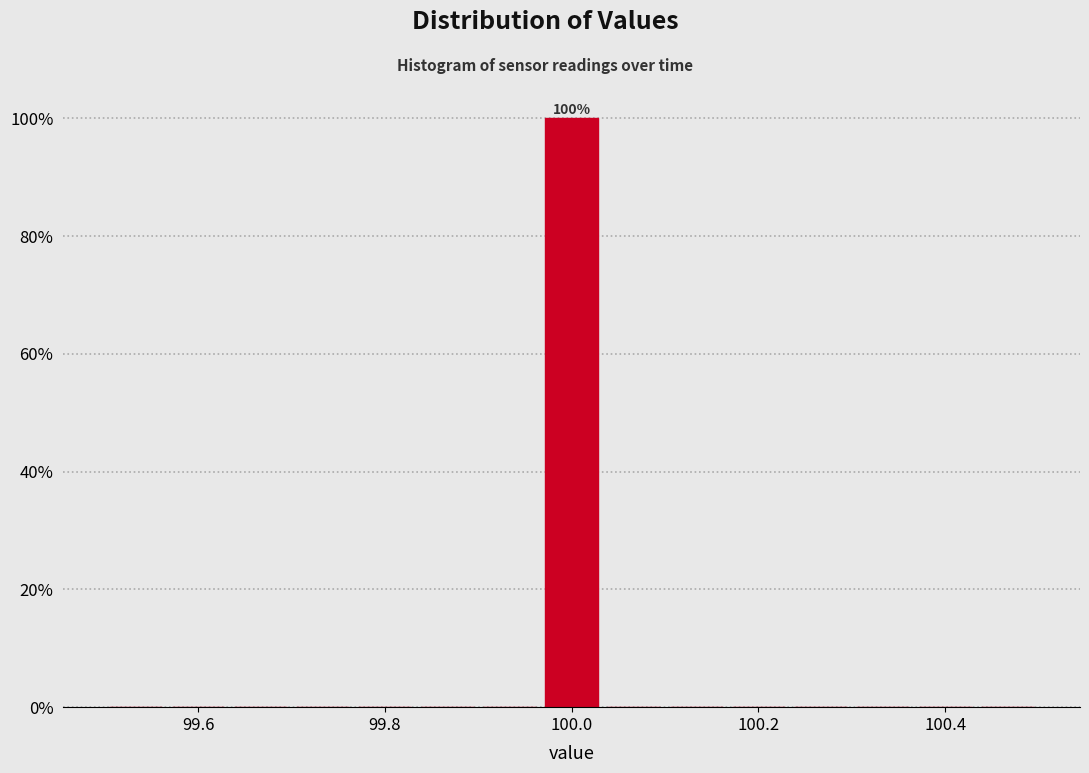

Around what value on the x-axis is the tallest bar? Give the approximate position of its centre, as read against the axis.

100.00